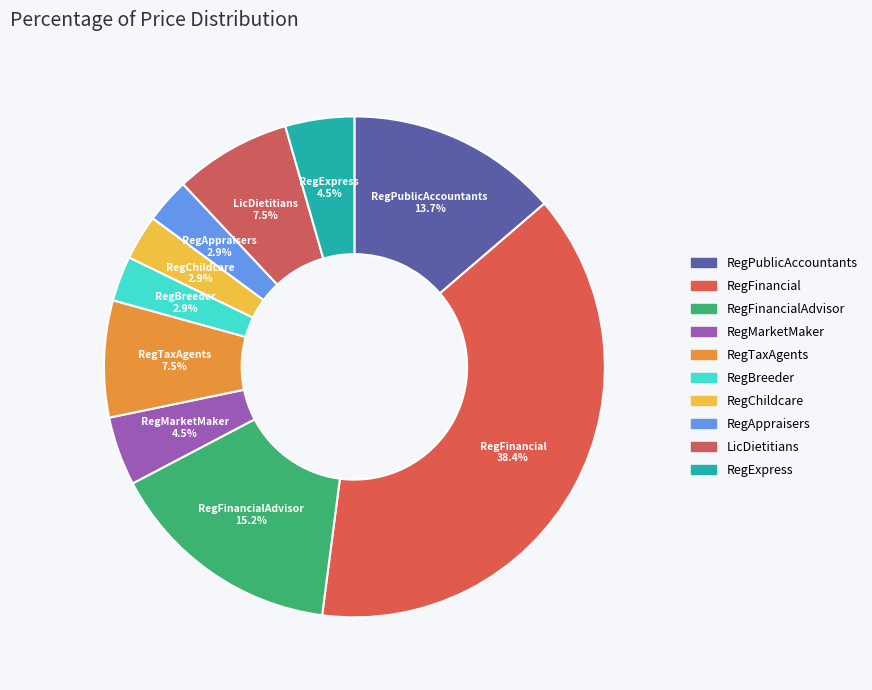

Count the number of slices in the pie.

10